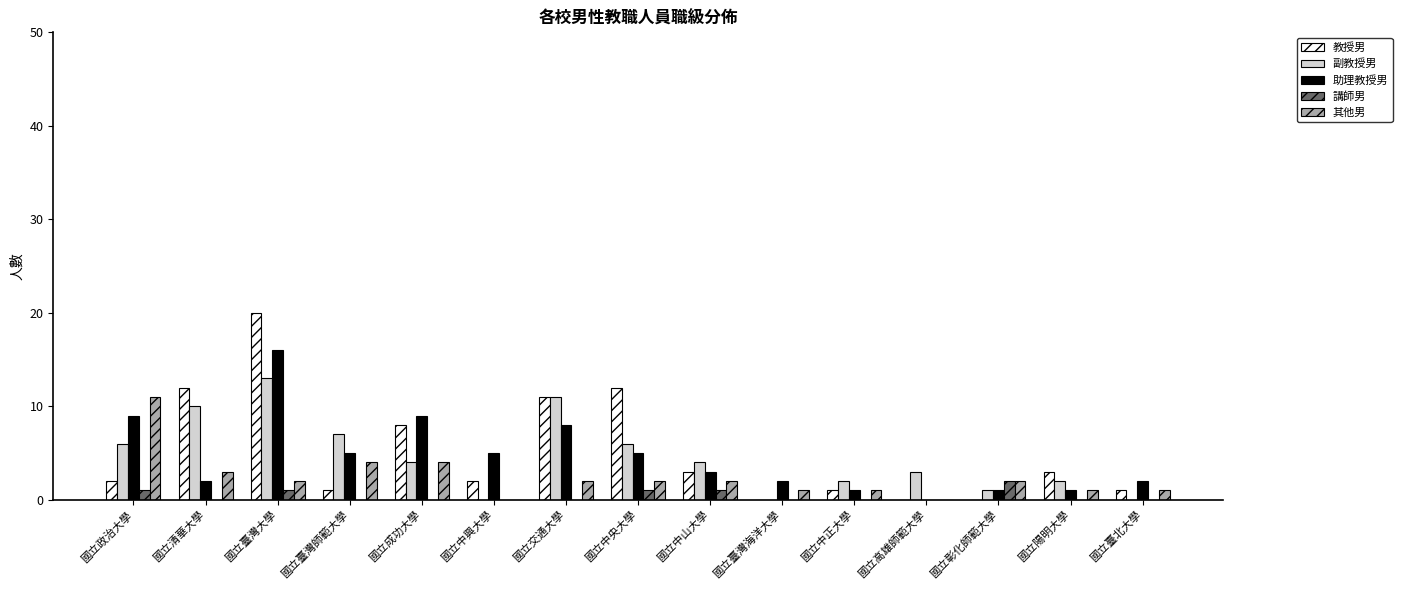

What is the total value across all series at 國立政治大學?

29